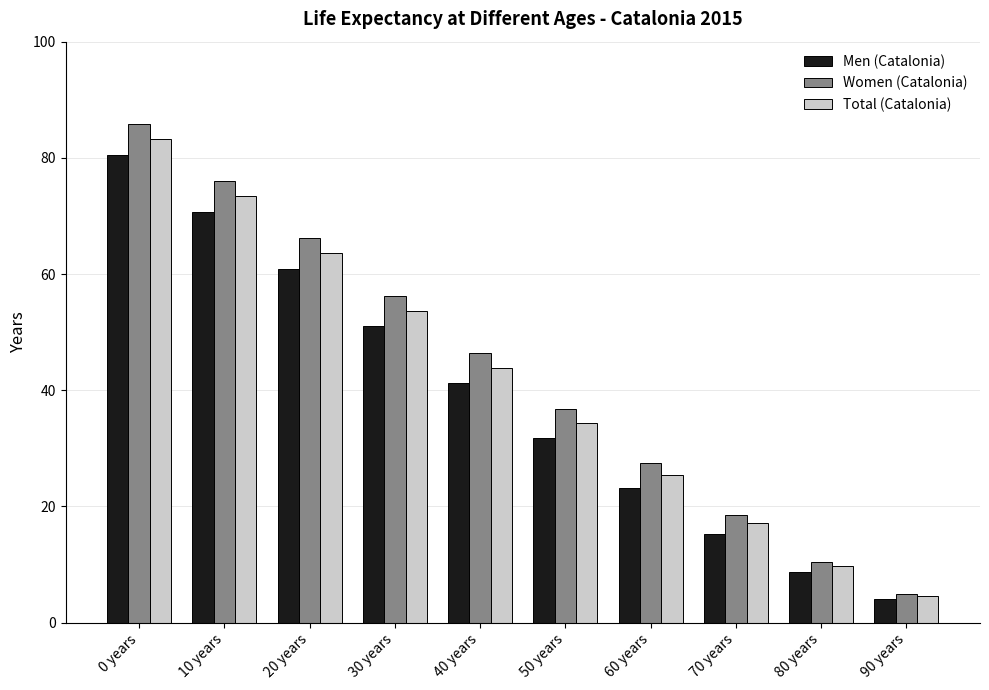

At which label does Total (Catalonia) reach its minimum?

90 years